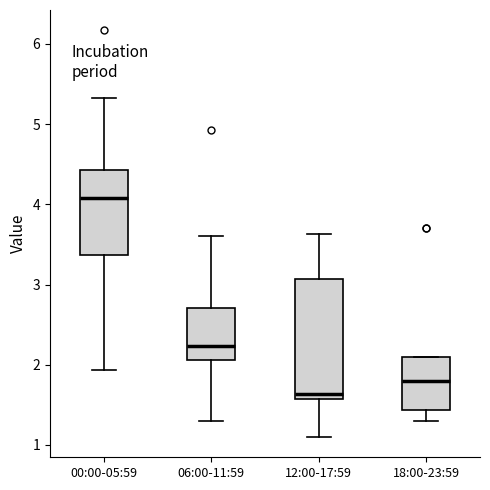

Where is the upper edge of the box for 12:00-17:59 on the y-axis? The values are not printed on the chart, so give them approximately, as read against the axis.

3.1